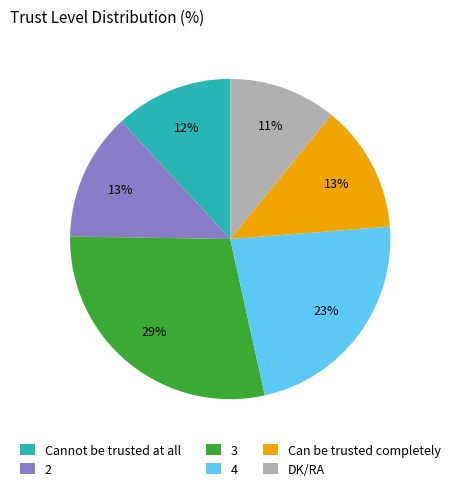

How many slices are in this pie chart?

6